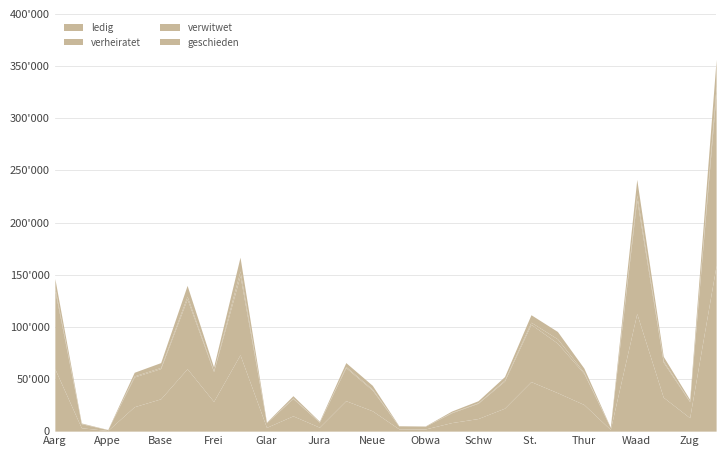

Is it true that verwitwet equals 1995 at St. Gallen?

True